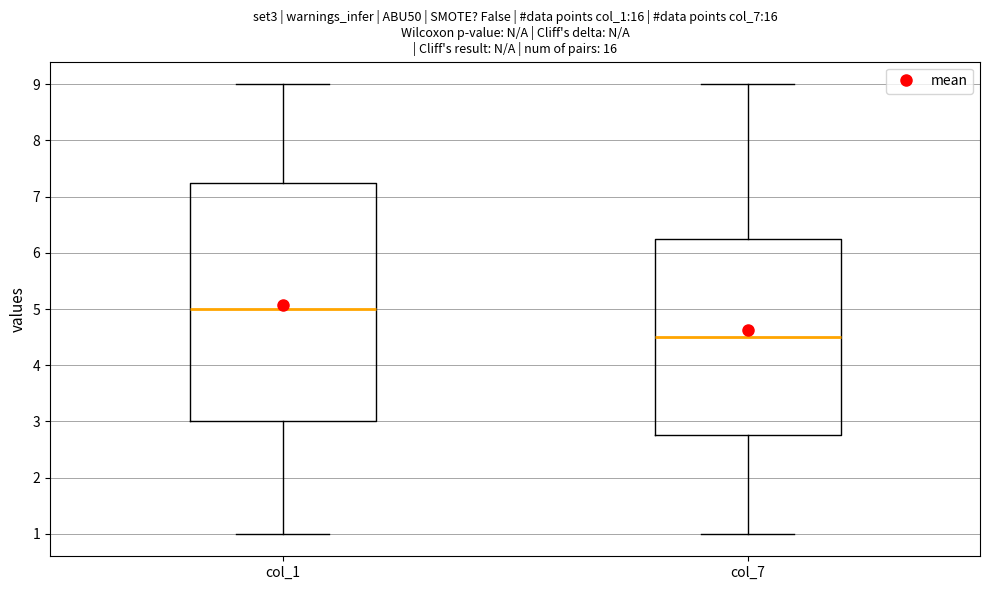

Reading left to right, read every box against the y-axis: the position of its median line, the range the box covers, and the ends of its whiskers. The values are not printed on the chart, so give them approximately, as read against the axis.

col_1: median 5.0, box 3.0 to 7.3, whiskers 1.0 to 9.0
col_7: median 4.5, box 2.8 to 6.3, whiskers 1.0 to 9.0